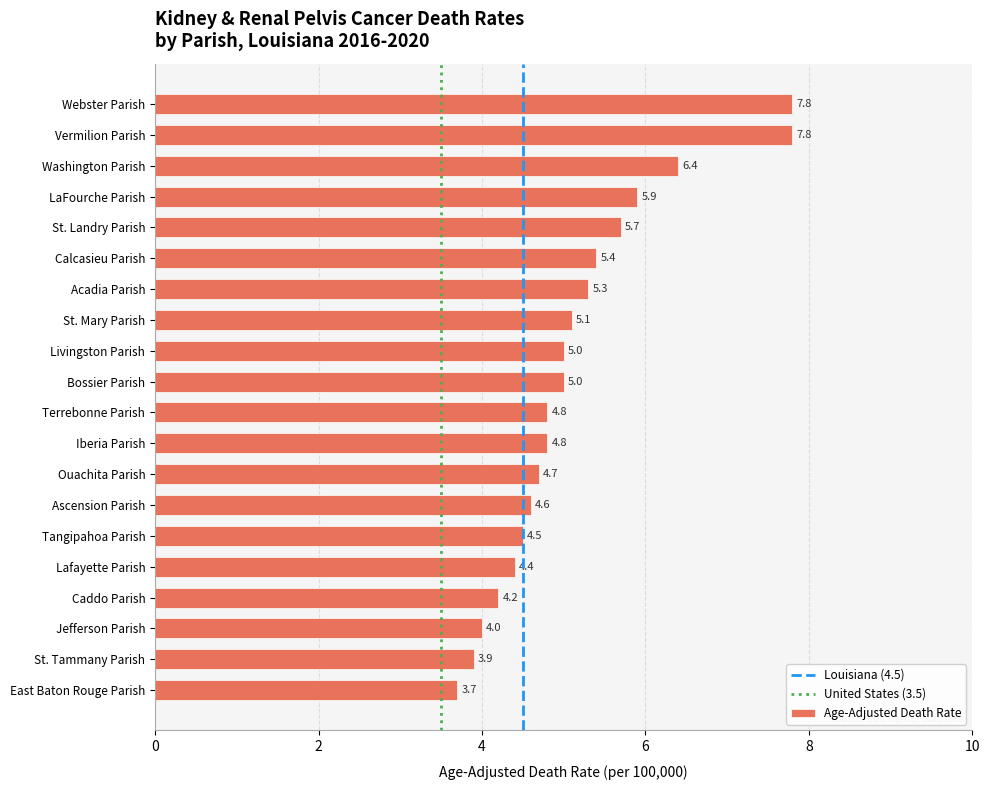

The chart shows a value of 2.5 at Jefferson Parish. True or false?

False